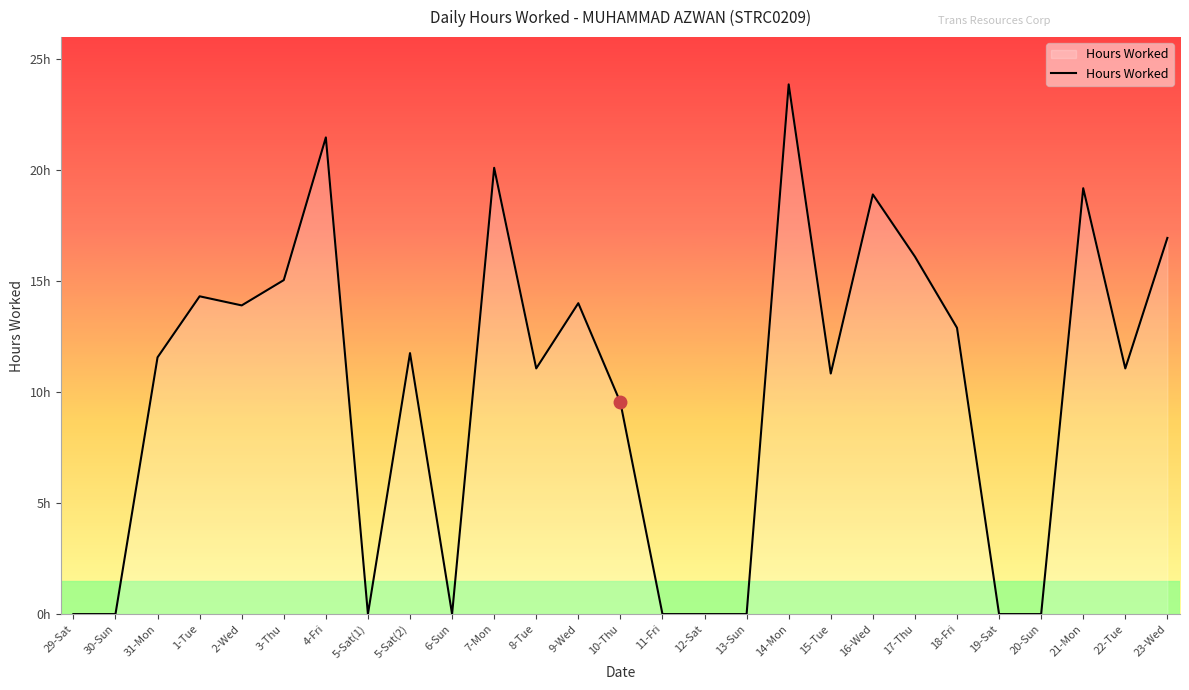

Reading right to left, extract all data points from this chart.

23-Wed=16.9	22-Tue=11.1	21-Mon=19.2	20-Sun=0.0	19-Sat=0.0	18-Fri=12.9	17-Thu=16.1	16-Wed=18.9	15-Tue=10.8	14-Mon=23.9	13-Sun=0.0	12-Sat=0.0	11-Fri=0.0	10-Thu=9.5	9-Wed=14.0	8-Tue=11.1	7-Mon=20.1	6-Sun=0.0	5-Sat(2)=11.8	5-Sat(1)=0.0	4-Fri=21.5	3-Thu=15.1	2-Wed=13.9	1-Tue=14.3	31-Mon=11.6	30-Sun=0.0	29-Sat=0.0